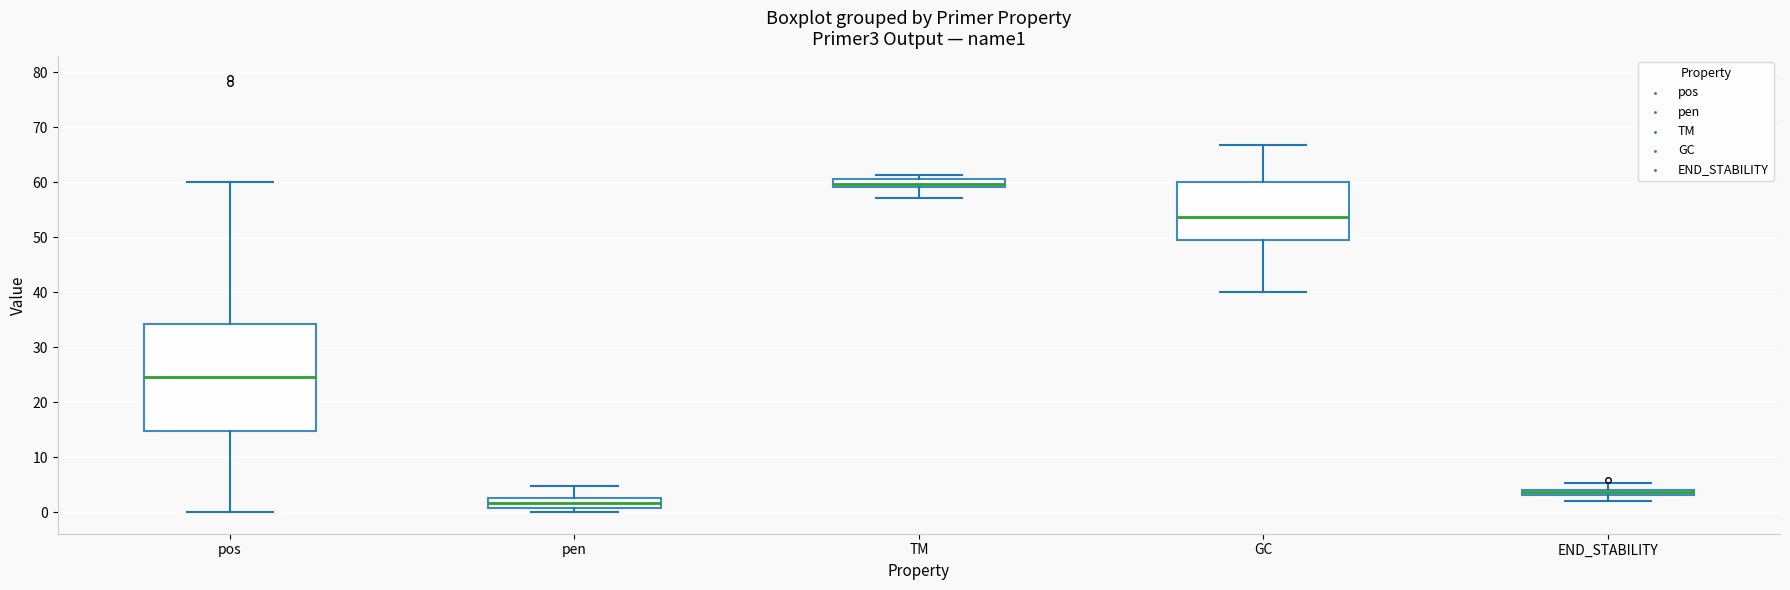

Where is the upper edge of the box for GC on the y-axis? The values are not printed on the chart, so give them approximately, as read against the axis.

60